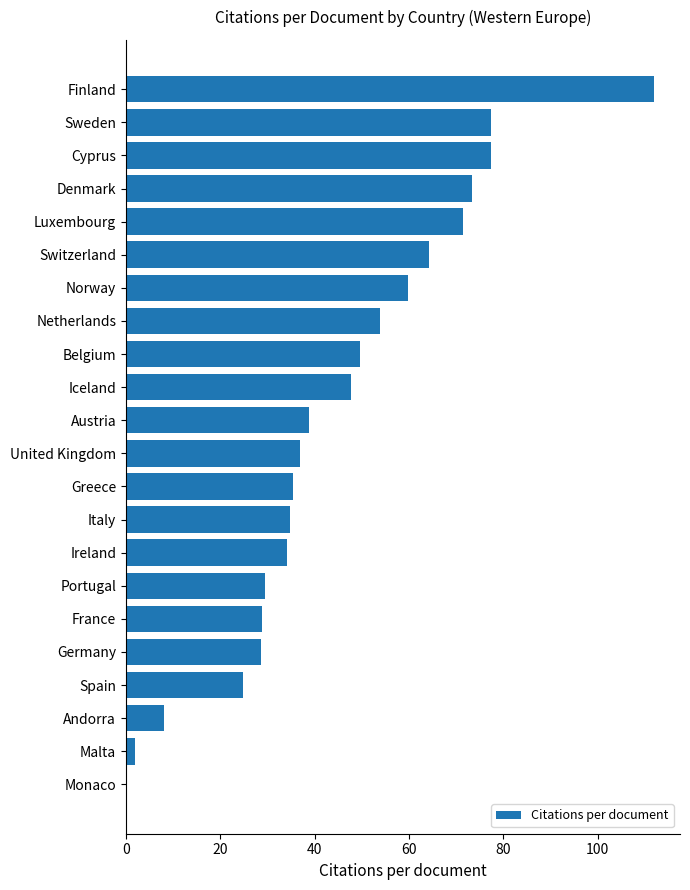

Which has a higher value, Andorra or Greece?

Greece